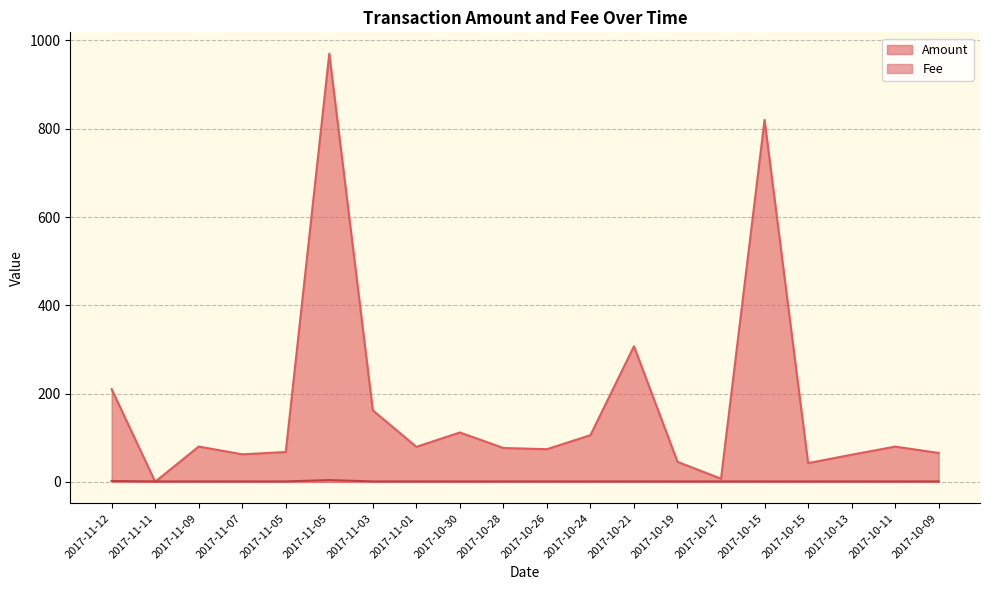

At how many categories does at least one series exceed 747?

2